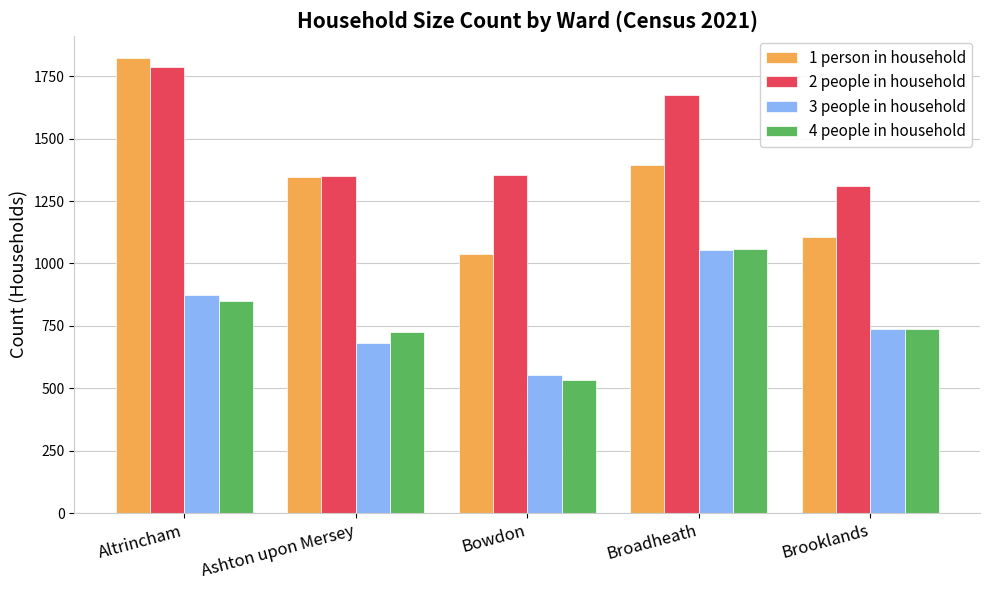

Which category has the highest value in the 4 people in household series?

Broadheath